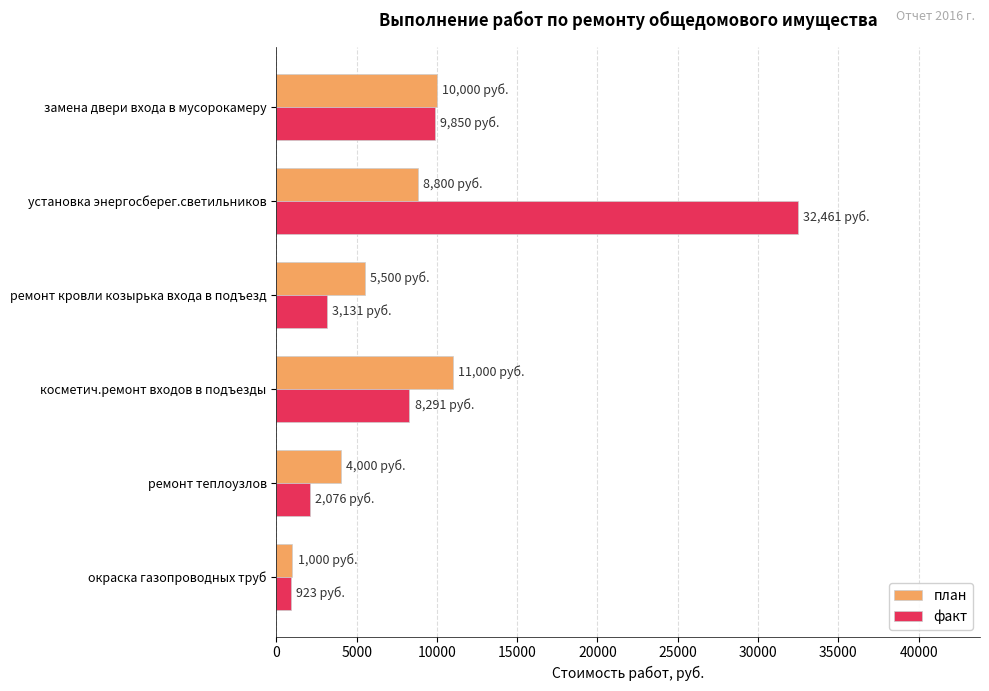

What is the highest value of the план series?

11000.0